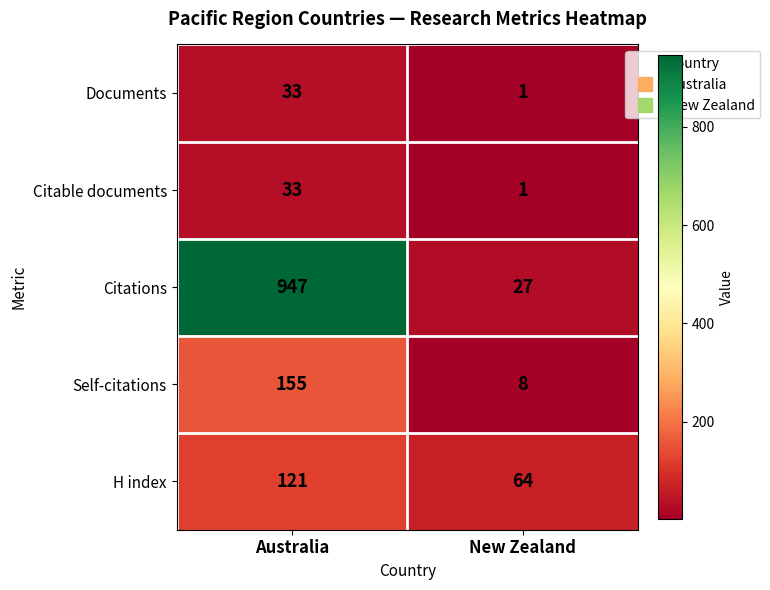

The H index series shows 121 at Australia. True or false?

True